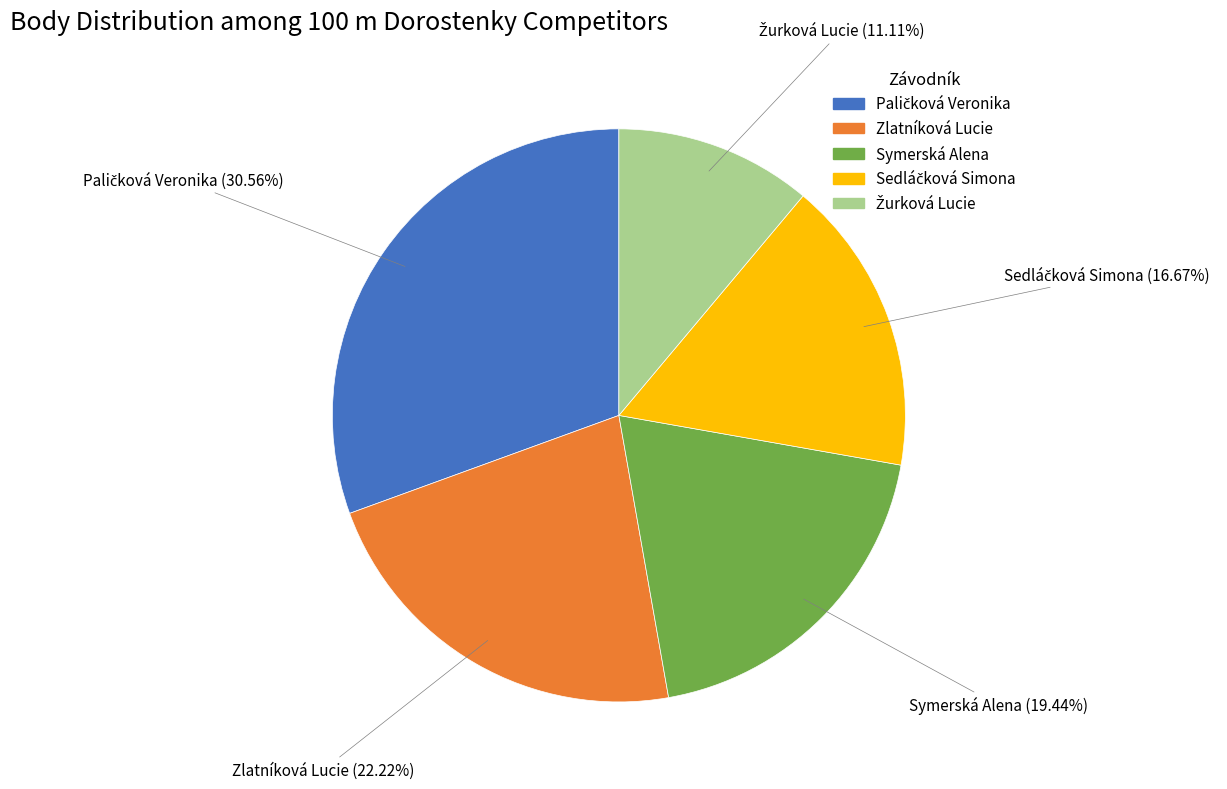

Between Zlatníková Lucie and Symerská Alena, which is larger?

Zlatníková Lucie